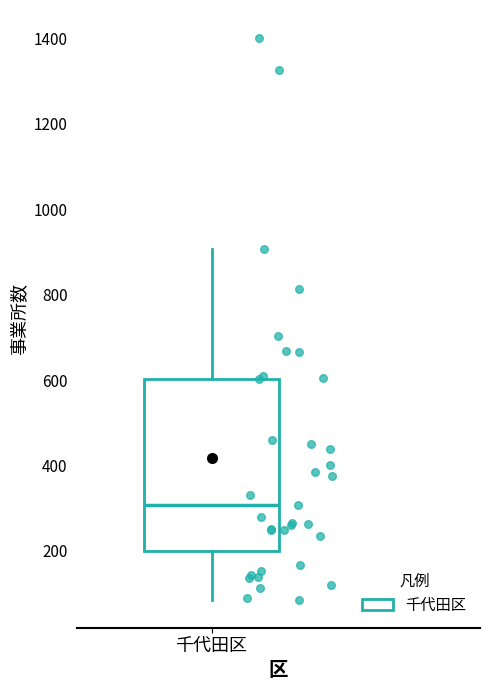

Transcribe this box plot: give where the median line is, the range the box spans, and where the two whiskers end, as read against the y-axis. The values are not printed on the chart, so give them approximately, as read against the axis.

median 300, box 200 to 600, whiskers 80 to 900